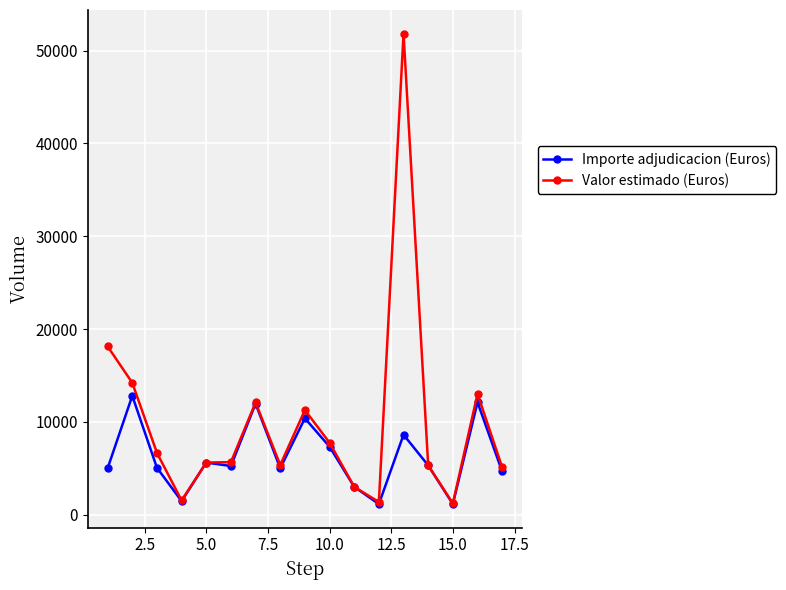

Is this an area chart (filled region under the line)?

No